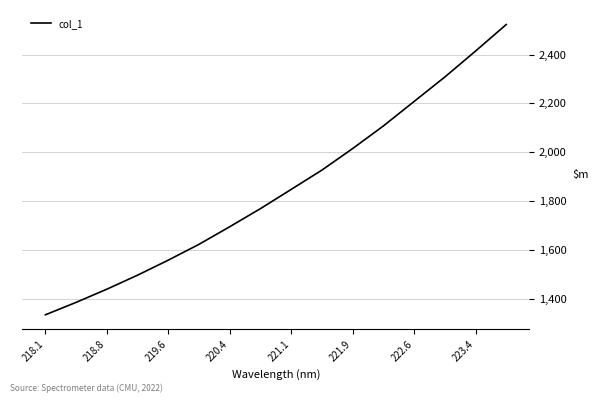

What is the difference between the maximum and minimum values?

1187.6